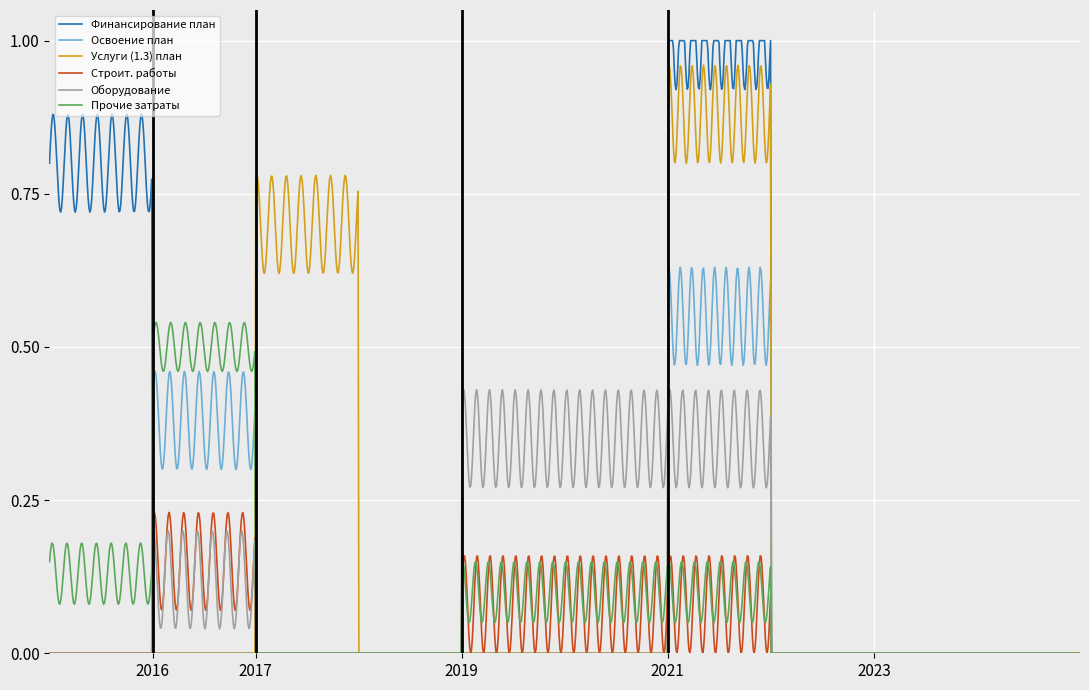

Which series has the largest range (max minus min)?

Финансирование план